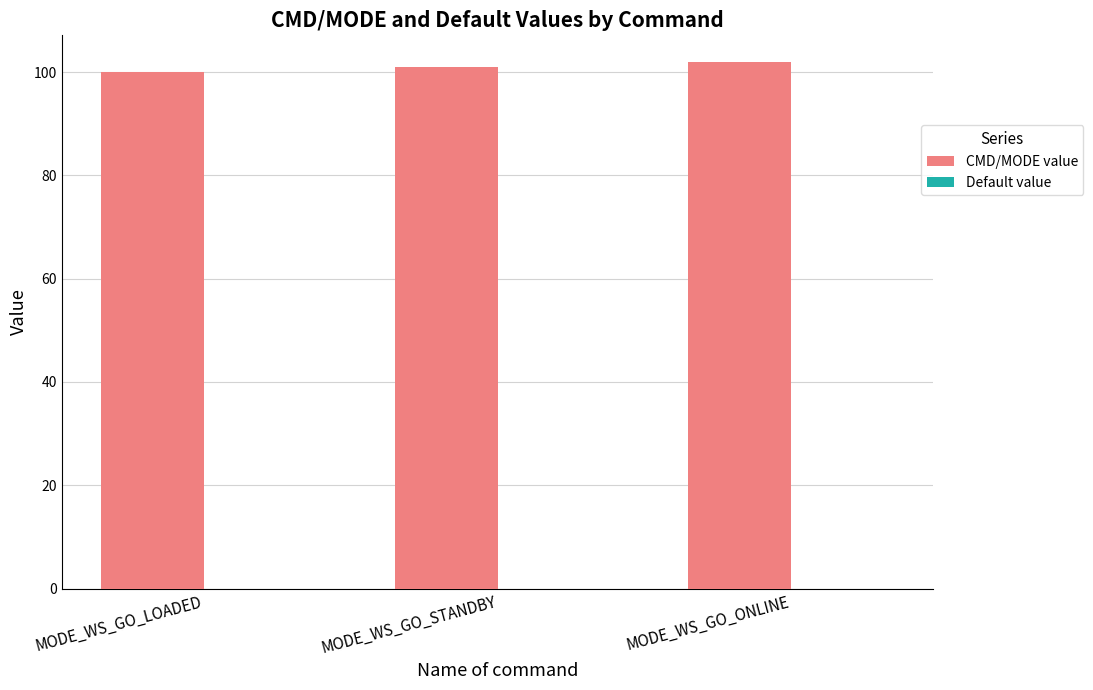

What is the label of the 3rd bar from the left?

MODE_WS_GO_ONLINE